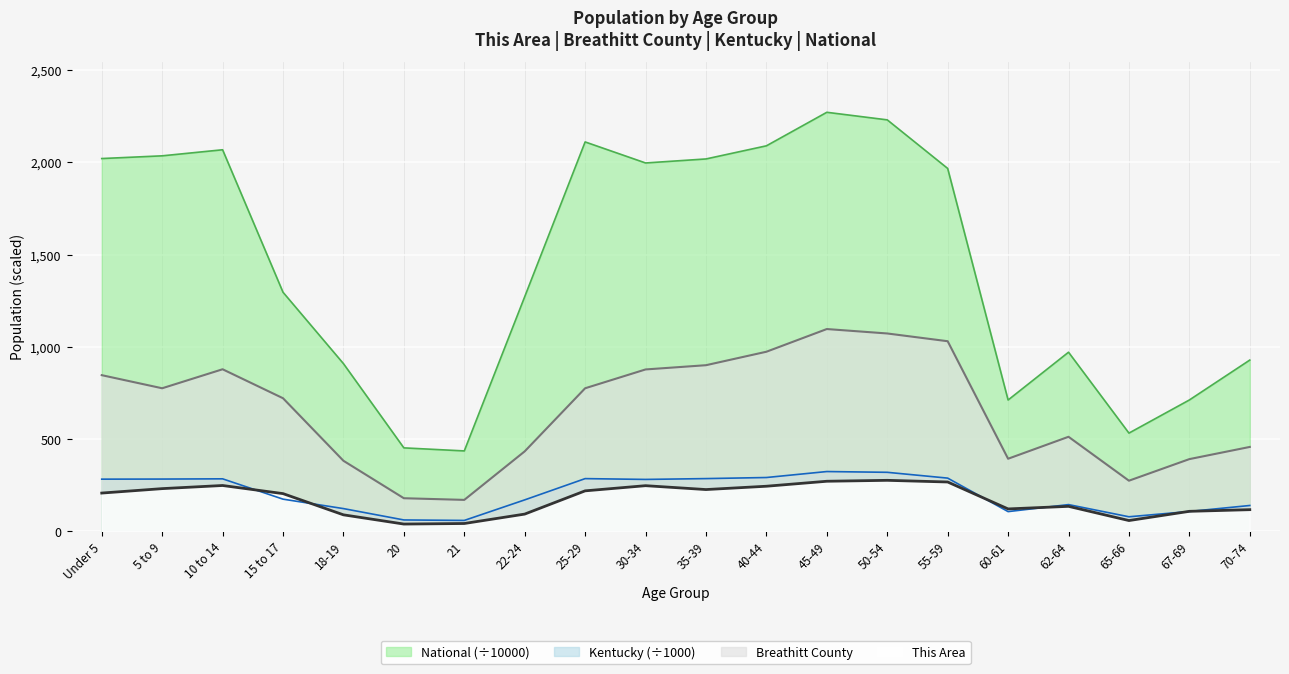

List the series in order of their peak value, lowest first.

This Area, Kentucky (÷1000), Breathitt County, National (÷10000)